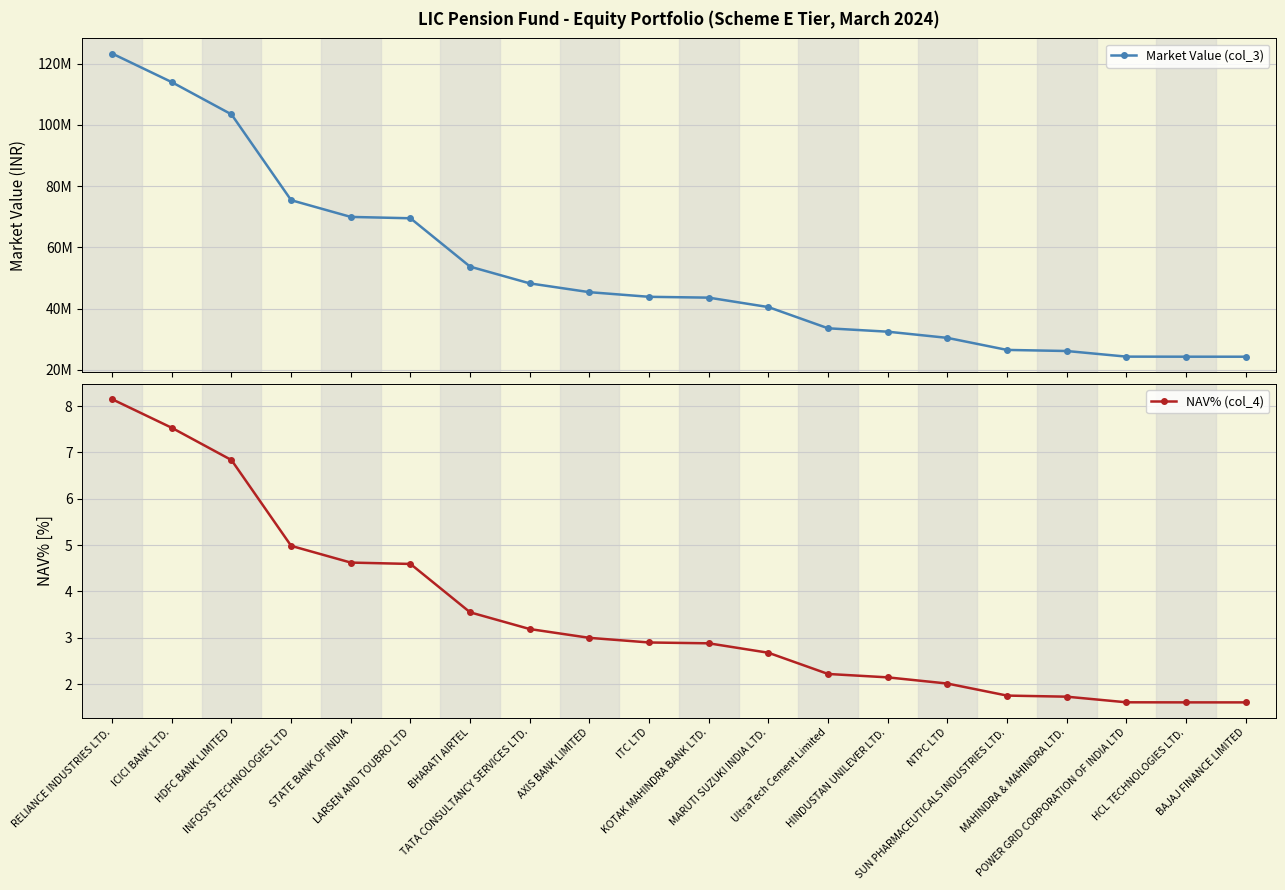

How many data points in Market Value (col_3) are above 43866038?

10